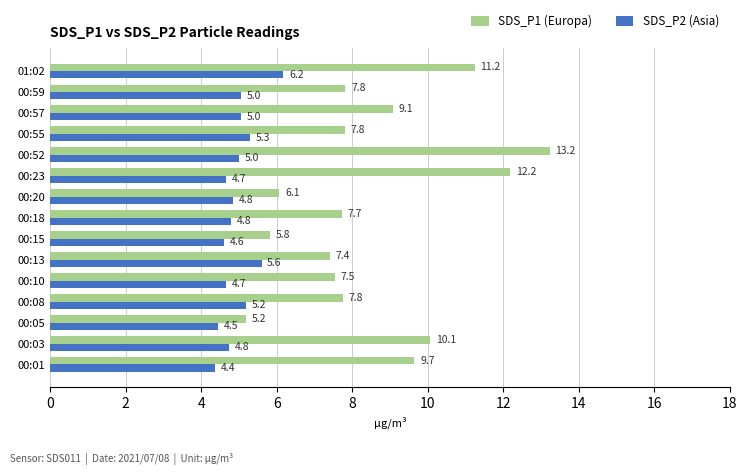

What is the average value of the SDS_P1 (Europa) series?

8.6